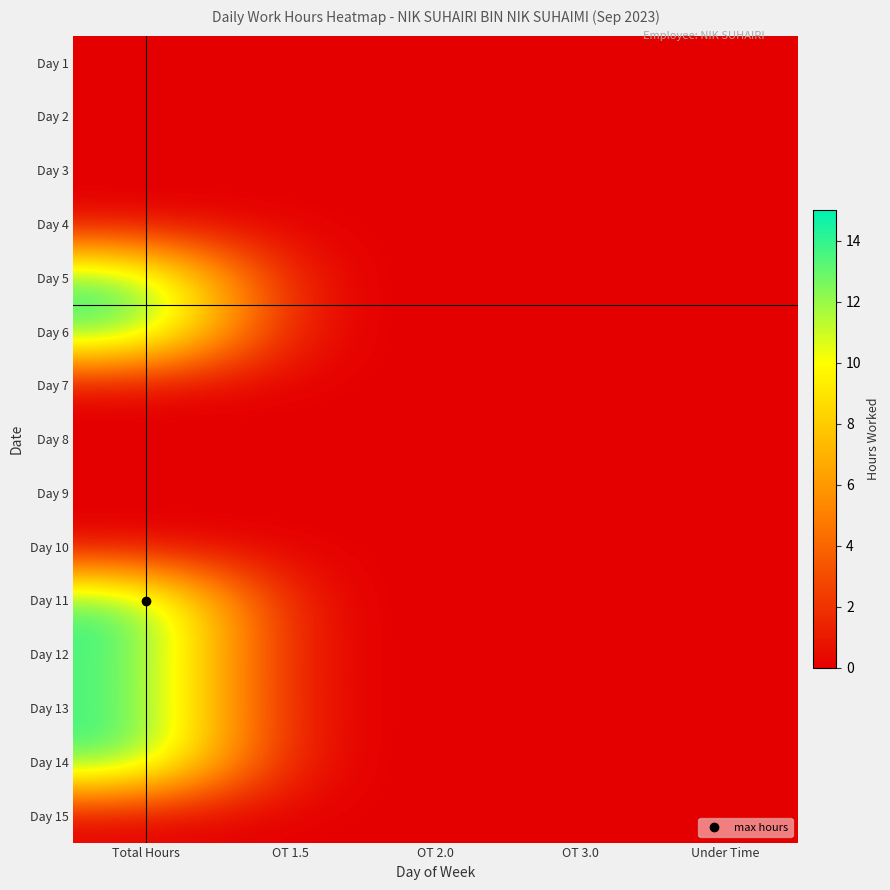

How many categories are shown in the chart?

5